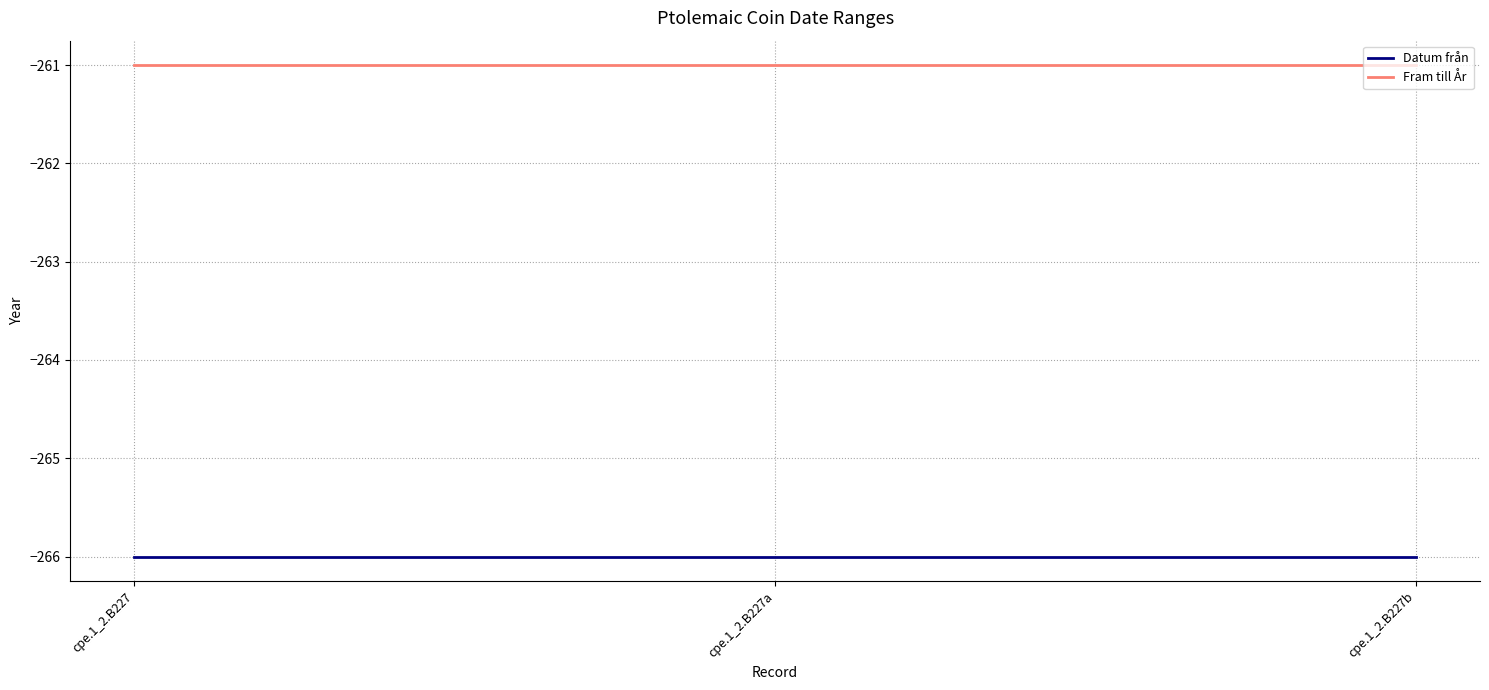

Is the value of Datum från at cpe.1_2.B227 greater than the value of Fram till År at cpe.1_2.B227b?

No